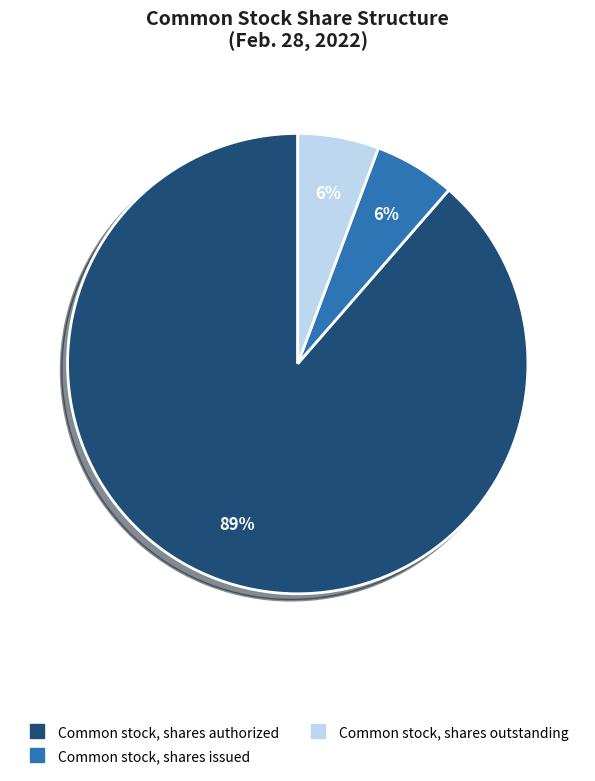

Which slice is the largest?

Common stock, shares authorized